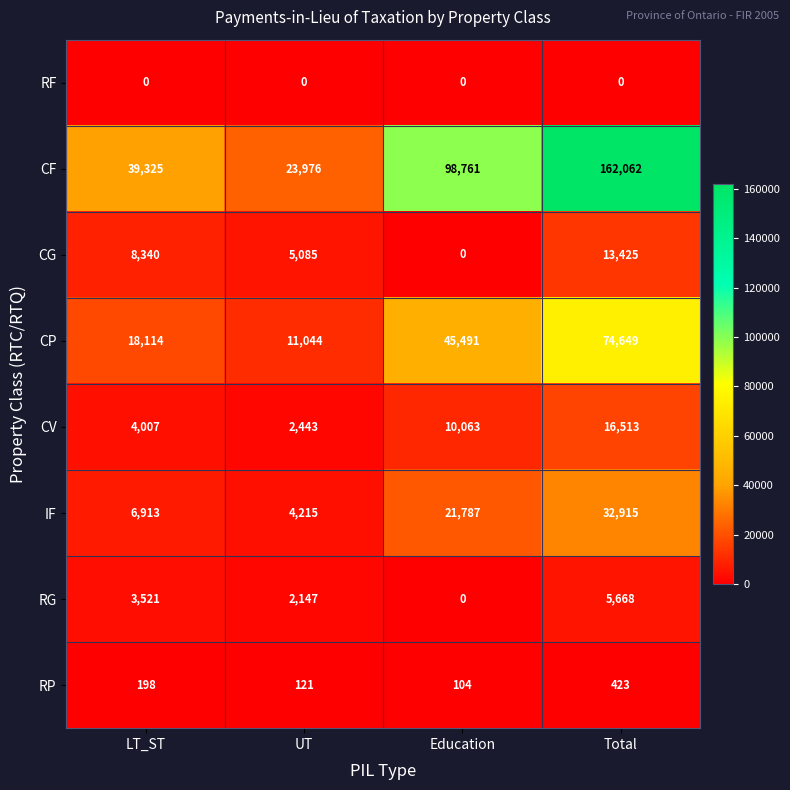

Which category has the highest value in the CV series?

Total